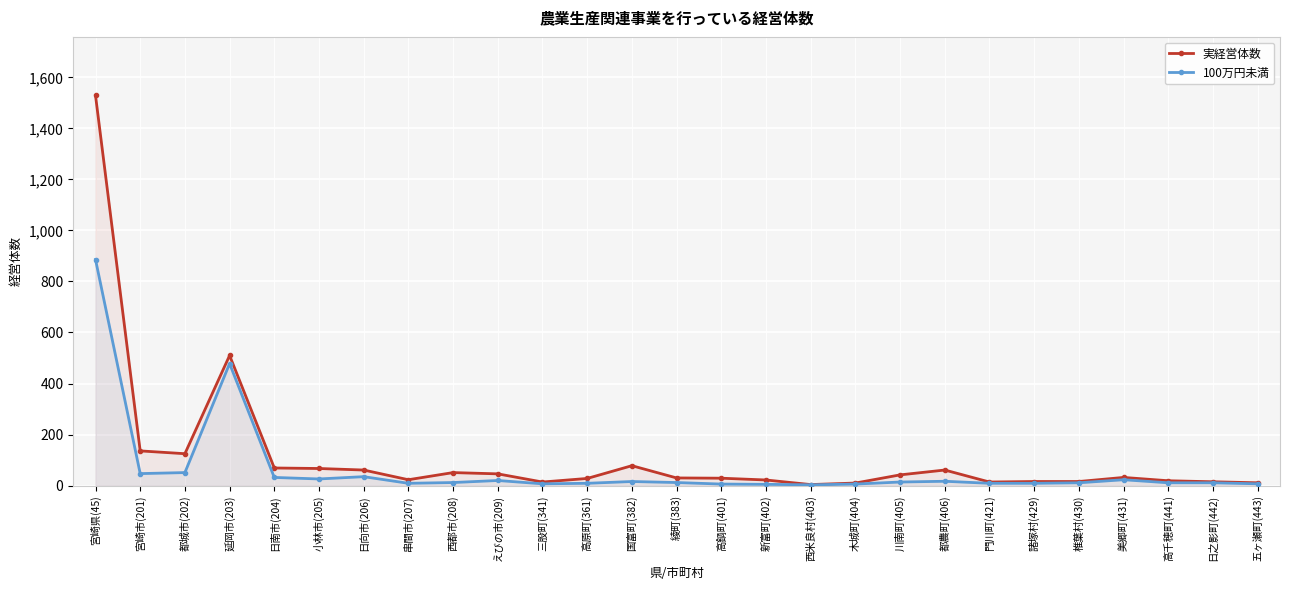

True or false: 100万円未満 and 実経営体数 intersect in this chart.

False